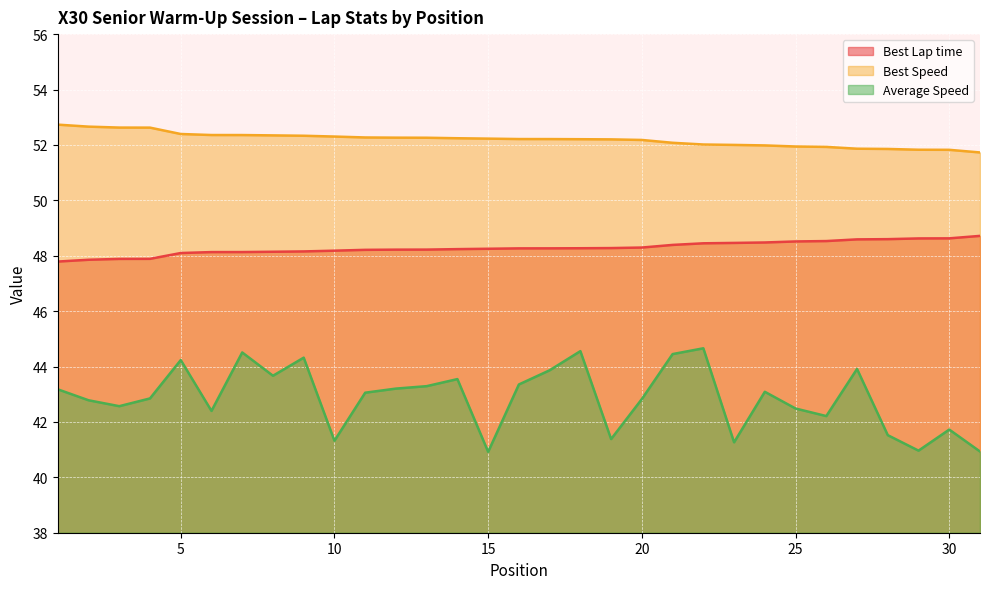

What is the highest value of the Best Speed series?

52.7